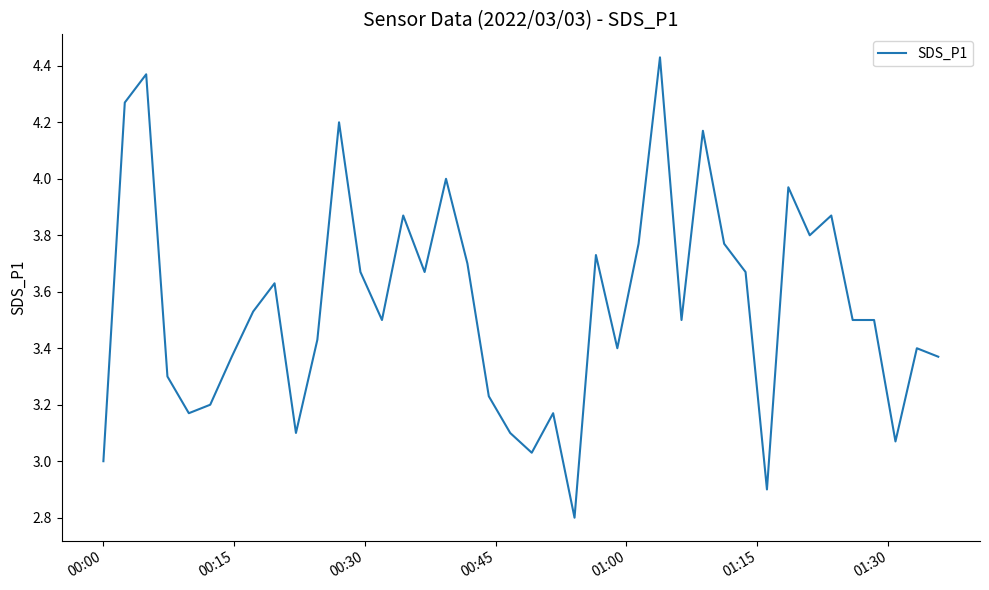

What is the difference between the maximum and minimum values?

1.6